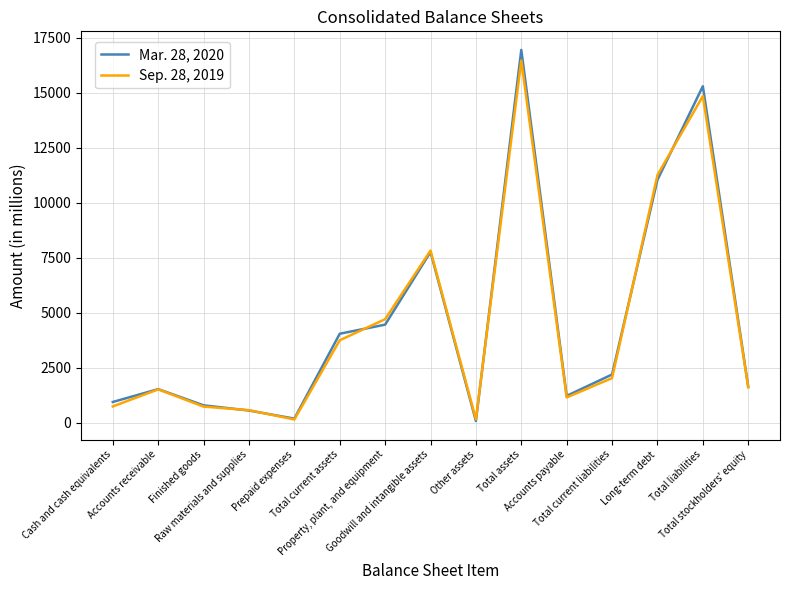

Which series has the largest range (max minus min)?

Mar. 28, 2020